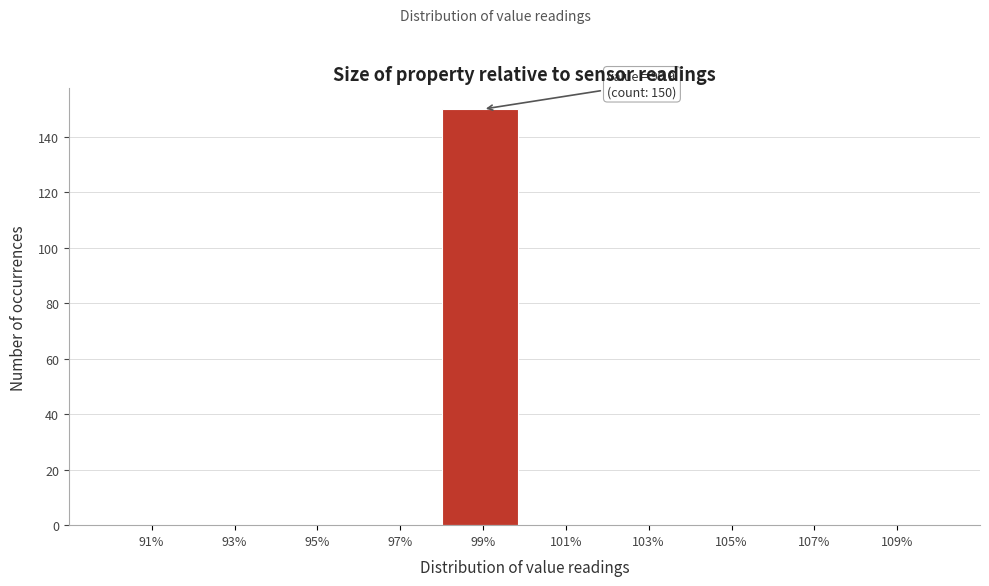

Over which range of the x-axis is the bar tallest?

98 to 100